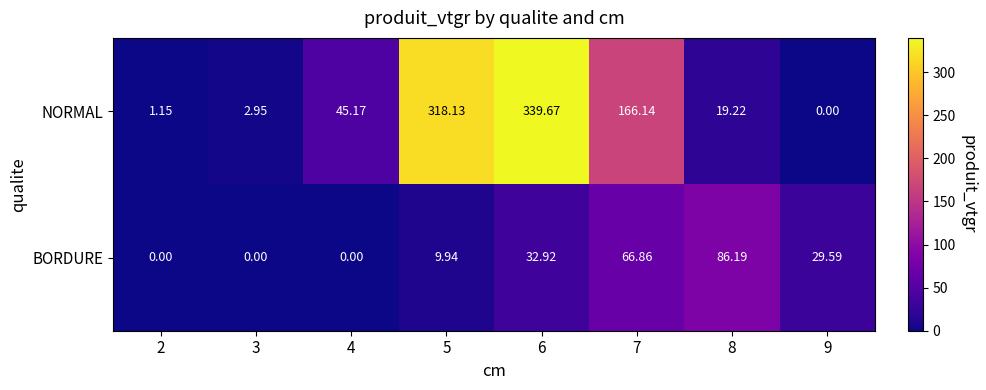

List the series in order of their peak value, highest first.

NORMAL, BORDURE